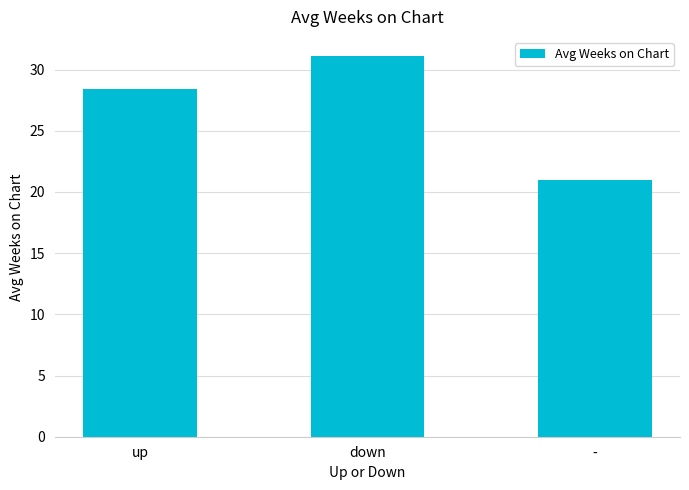

At which label does the data first exceed 28?

up